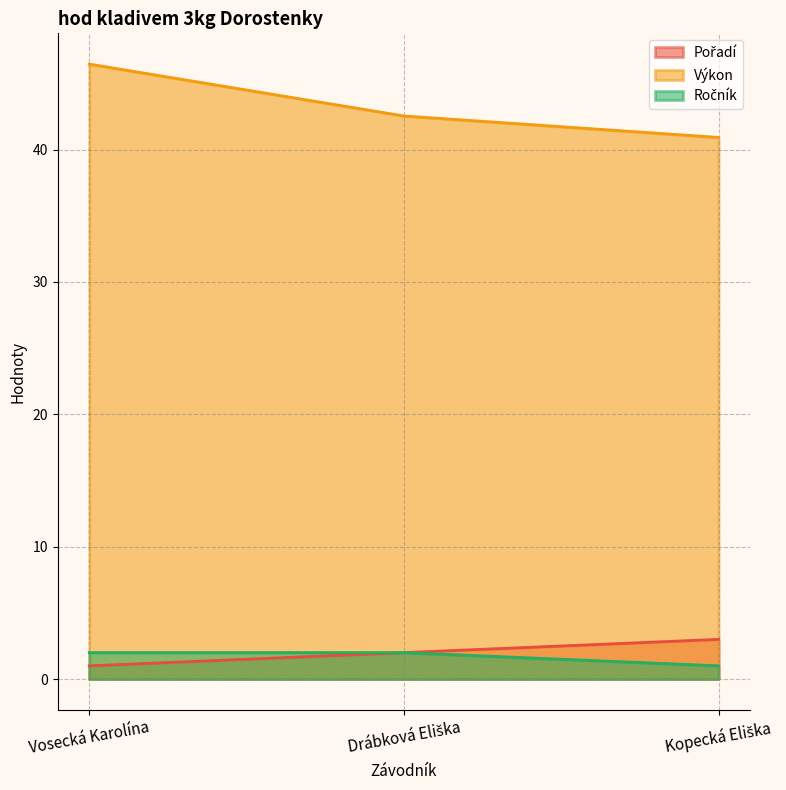

What is the total value across all series at Kopecká Eliška?

44.9